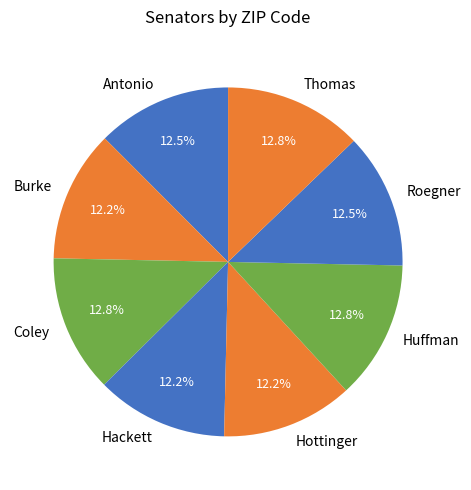

Between Thomas and Hottinger, which is larger?

Thomas